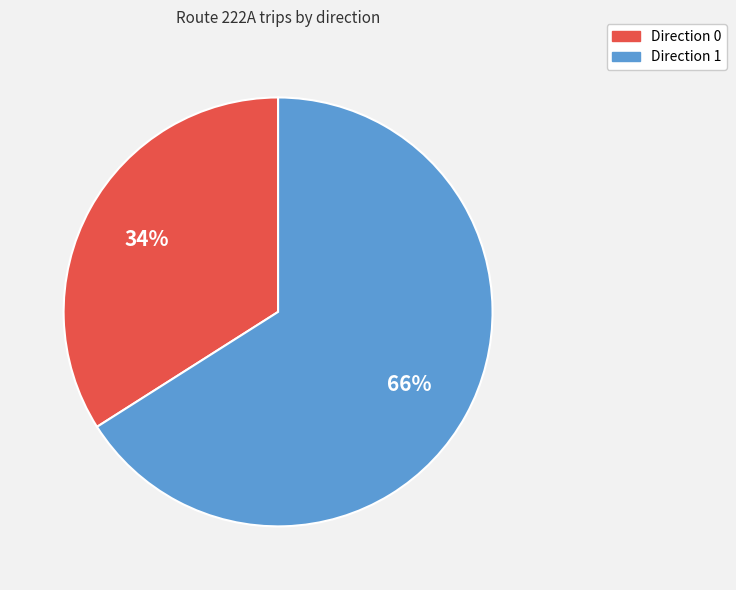

What is the ratio of the value at Direction 1 to the value at Direction 0?

1.9